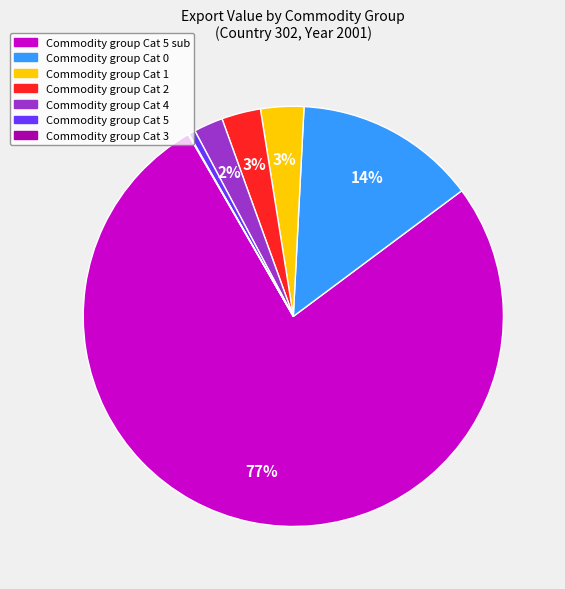

Does any single category account for the majority?

Yes